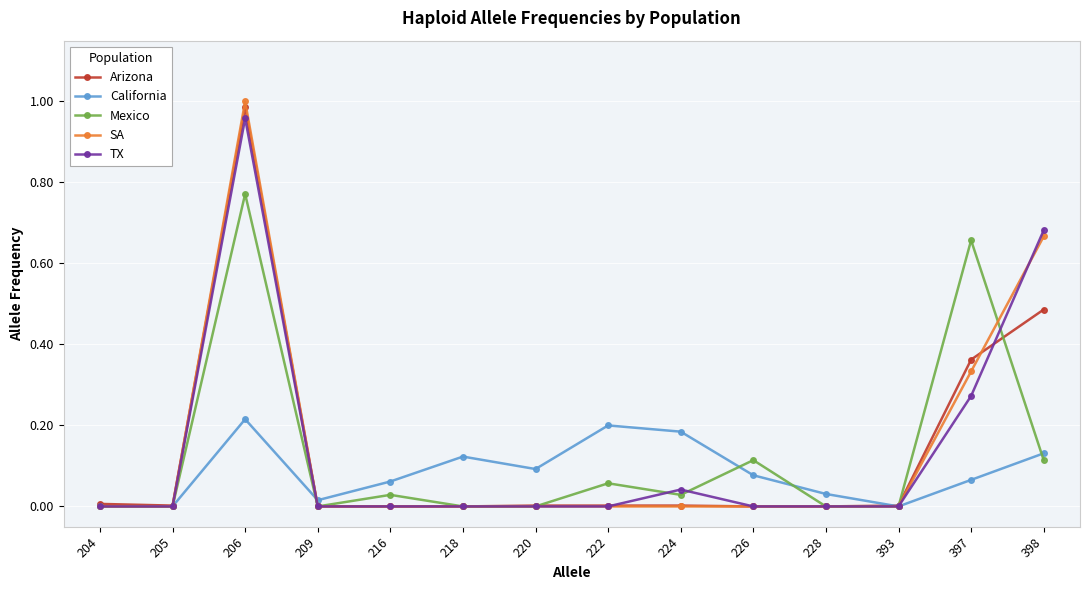

List the series in order of their peak value, highest first.

SA, Arizona, TX, Mexico, California